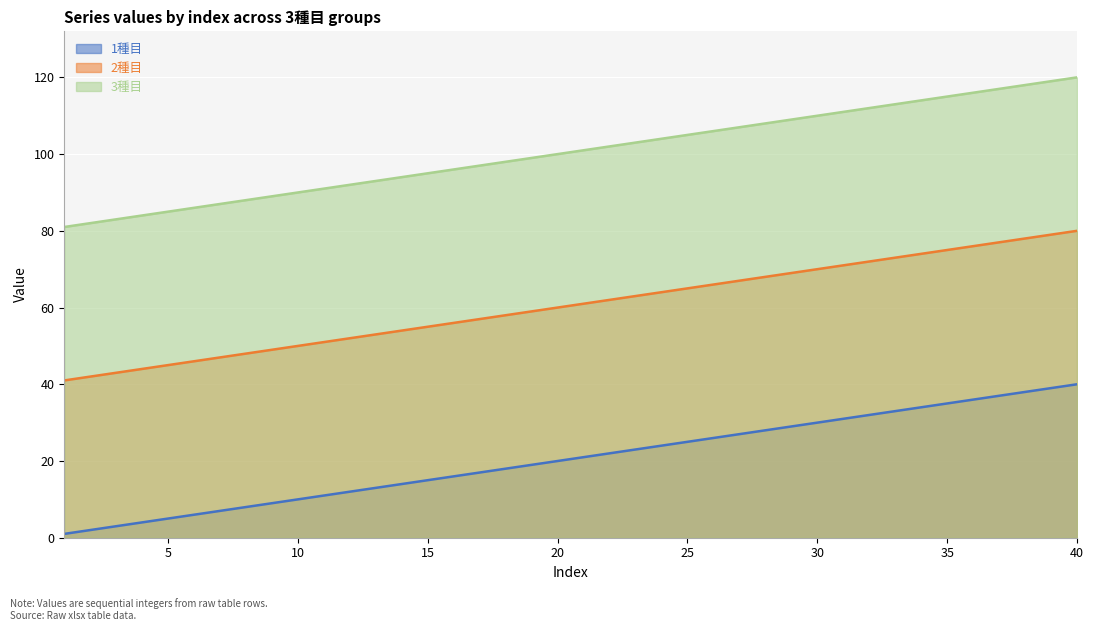

How many series are shown in this chart?

3